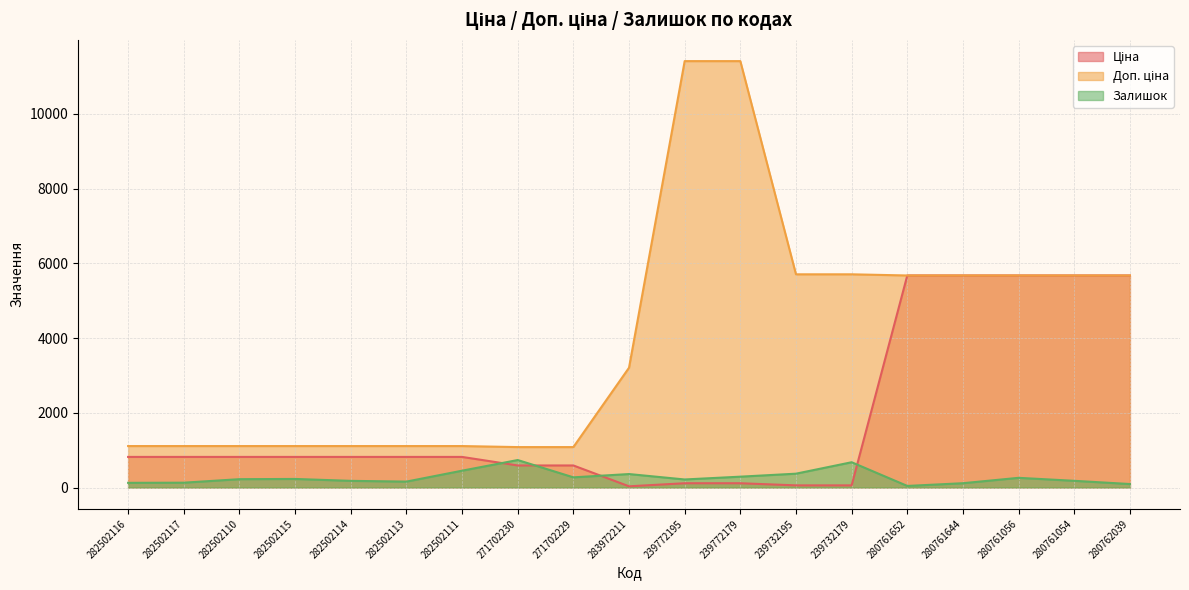

Reading left to right, list all the values displayed in this chart.

Ціна: 282502116=818.5	282502117=818.5	282502110=818.5	282502115=818.5	282502114=818.5	282502113=818.5	282502111=818.5	271702230=589.9	271702229=589.9	283972211=32.0	239772195=114.1	239772179=114.1	239732195=57.0	239732179=57.0	280761652=5673.8	280761644=5673.8	280761056=5673.8	280761054=5673.8	280762039=5673.8
Доп. ціна: 282502116=1109.2	282502117=1109.2	282502110=1109.2	282502115=1109.2	282502114=1109.2	282502113=1109.2	282502111=1109.2	271702230=1081.7	271702229=1081.7	283972211=3205.0	239772195=11410.0	239772179=11410.0	239732195=5705.0	239732179=5705.0	280761652=5673.8	280761644=5673.8	280761056=5673.8	280761054=5673.8	280762039=5673.8
Залишок: 282502116=125.0	282502117=129.0	282502110=223.0	282502115=229.0	282502114=178.0	282502113=158.0	282502111=450.0	271702230=735.0	271702229=272.0	283972211=360.0	239772195=215.0	239772179=290.0	239732195=370.0	239732179=676.0	280761652=42.0	280761644=115.0	280761056=259.0	280761054=179.0	280762039=93.0